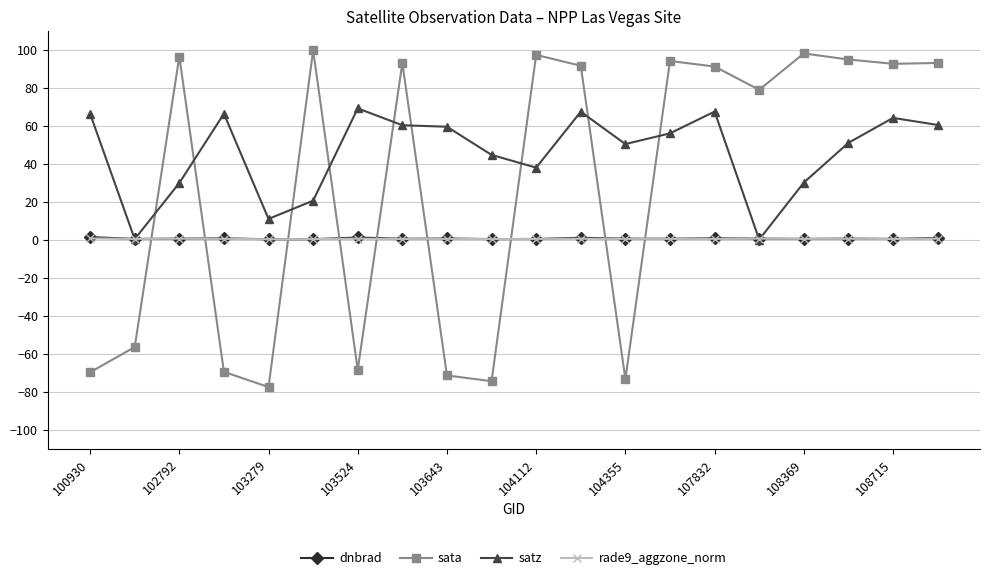

Which series has the largest total across all categories?

satz